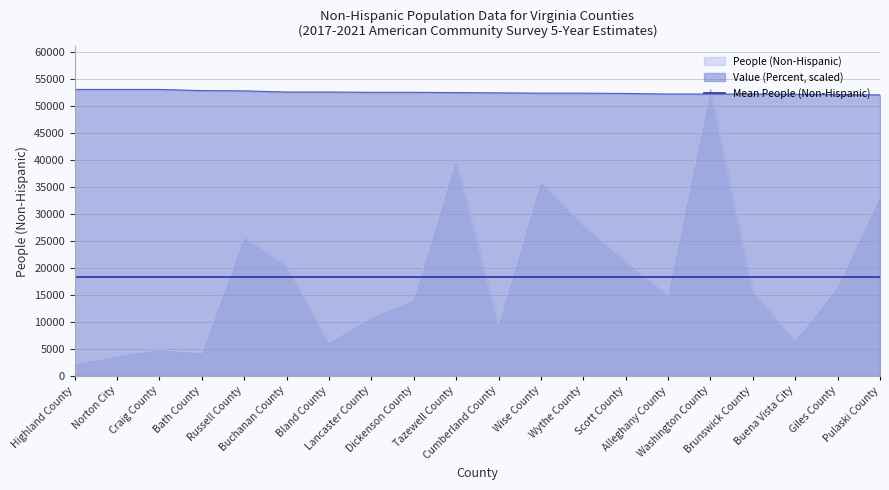

Does the chart have visible grid lines?

Yes